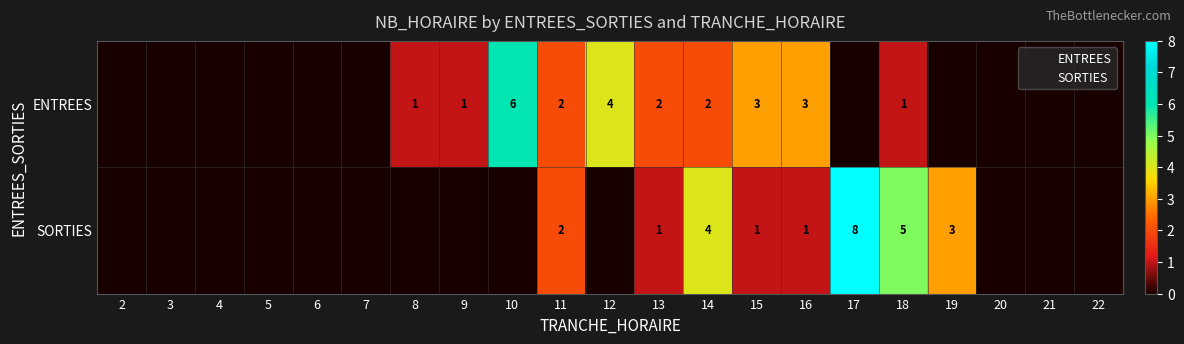

Which has a higher value, 13 or 5?

13